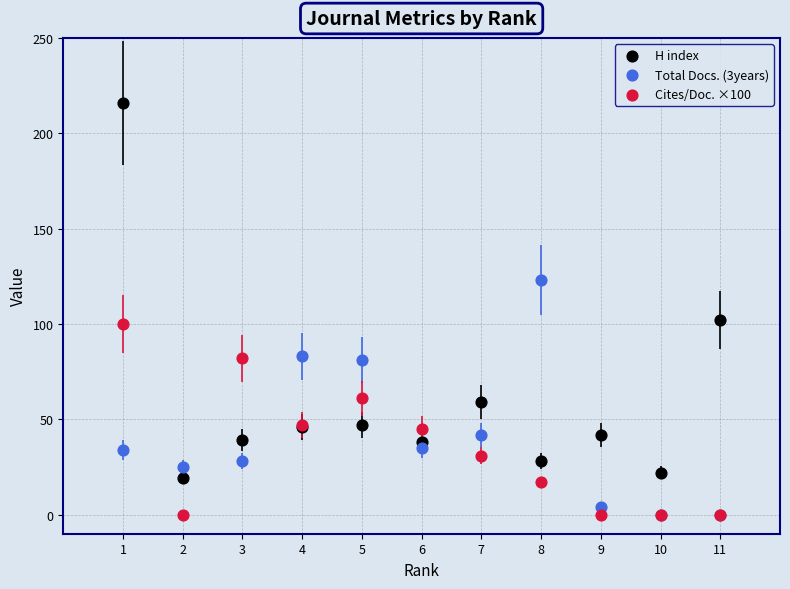

Which series has the widest spread of Y values?

H index